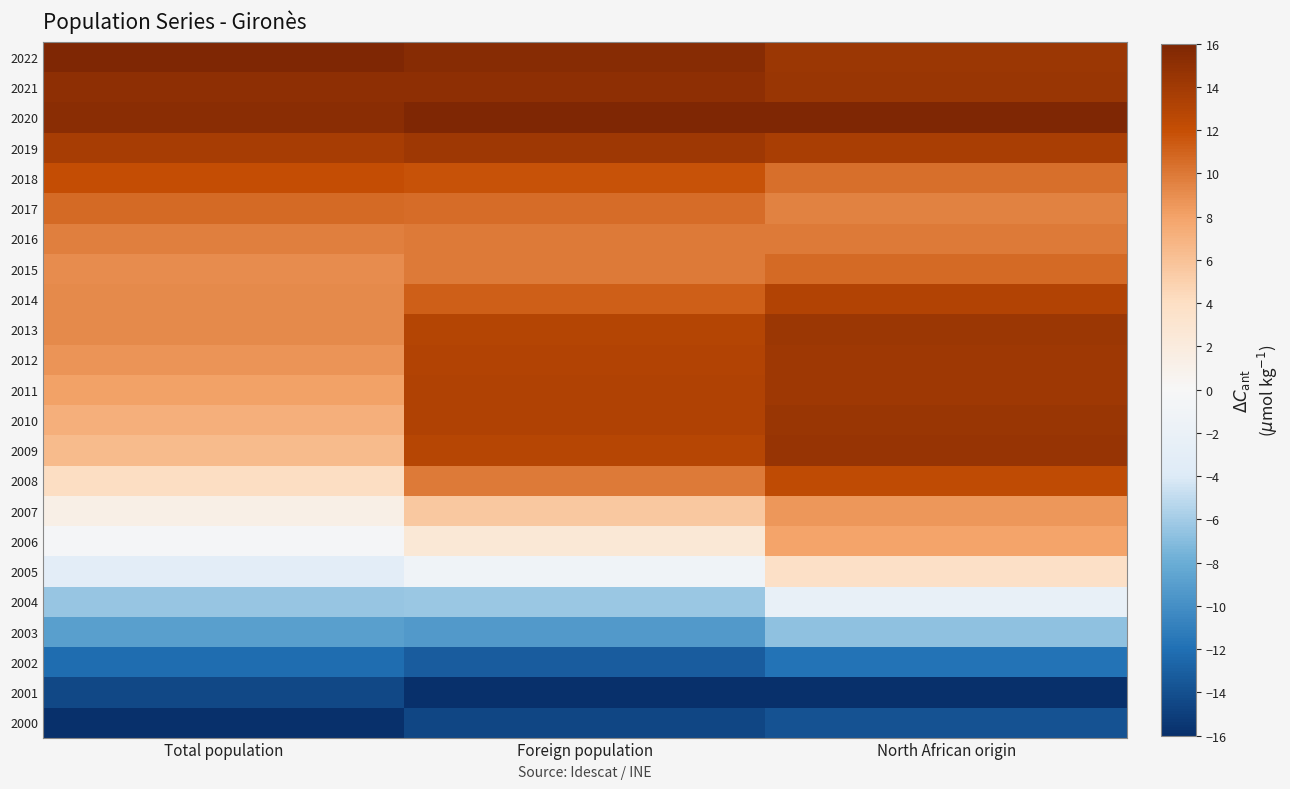

What is the maximum value shown in the chart?

16.0